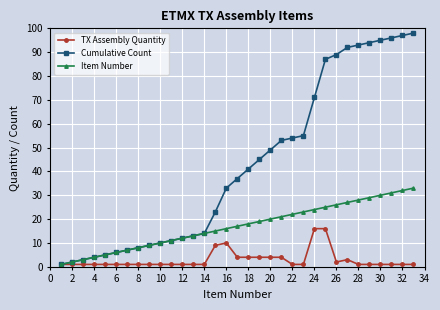

Which series has the largest total across all categories?

Cumulative Count